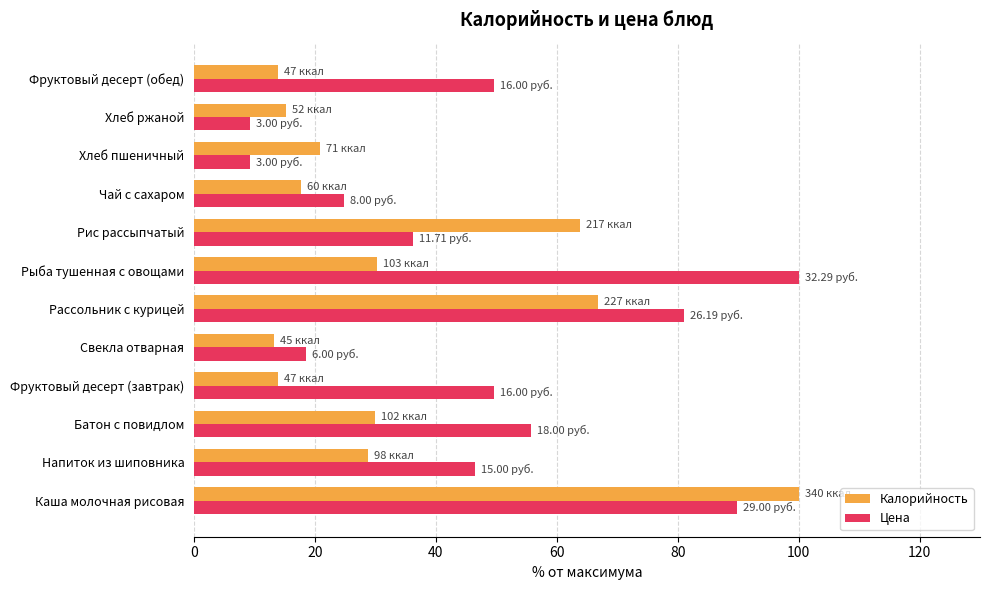

What is the difference between the highest and lowest values at Рассольник с курицей?

14.3